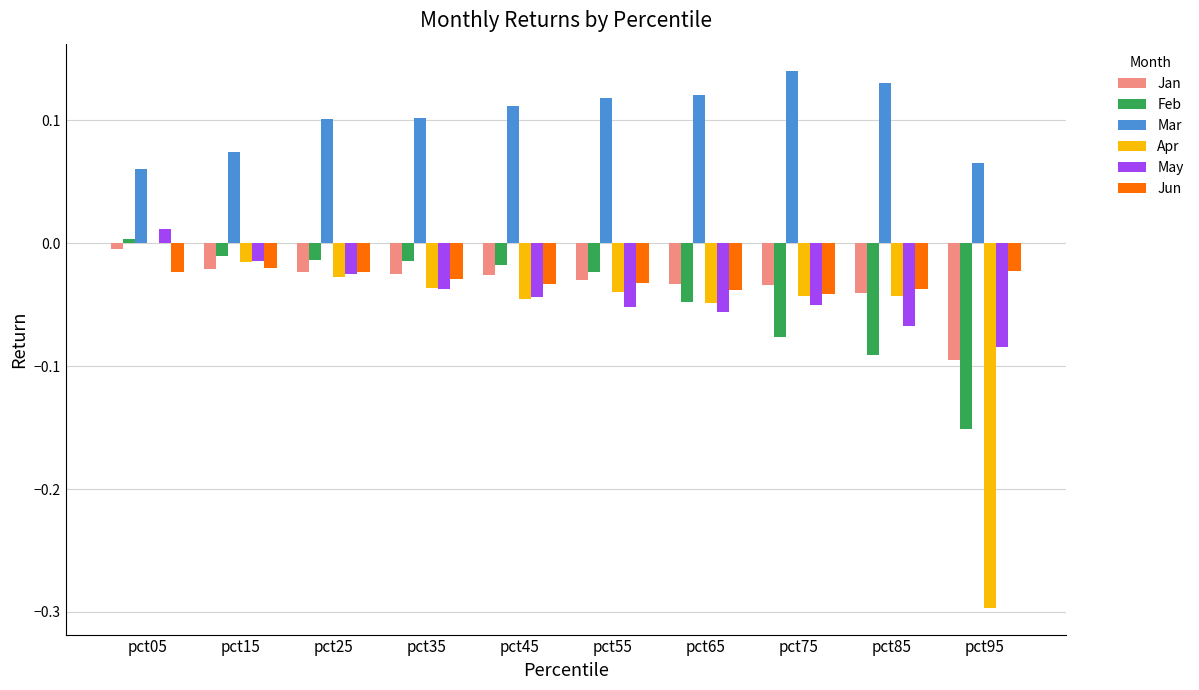

Is it true that Mar equals 0.2 at pct35?

False